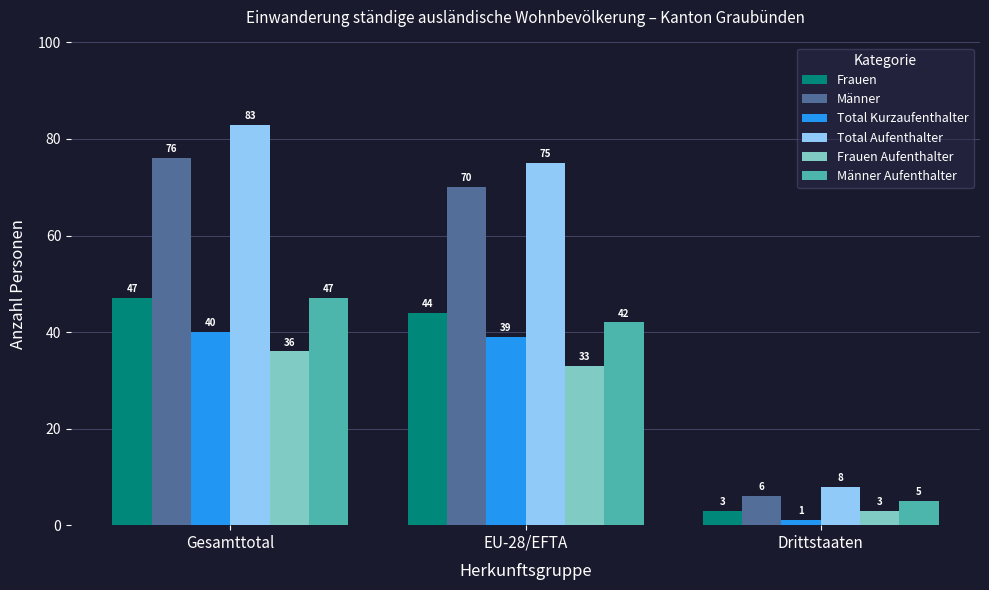

What is the difference between the maximum and minimum values in the Frauen Aufenthalter series?

33